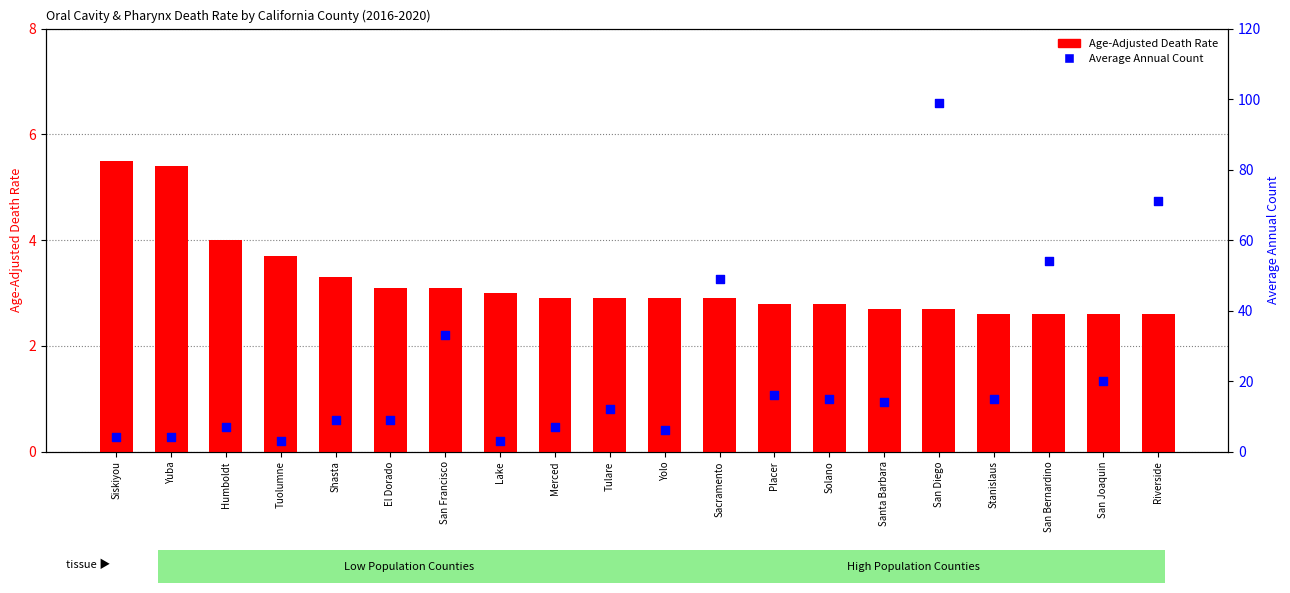

At how many categories does at least one series exceed 68?

2